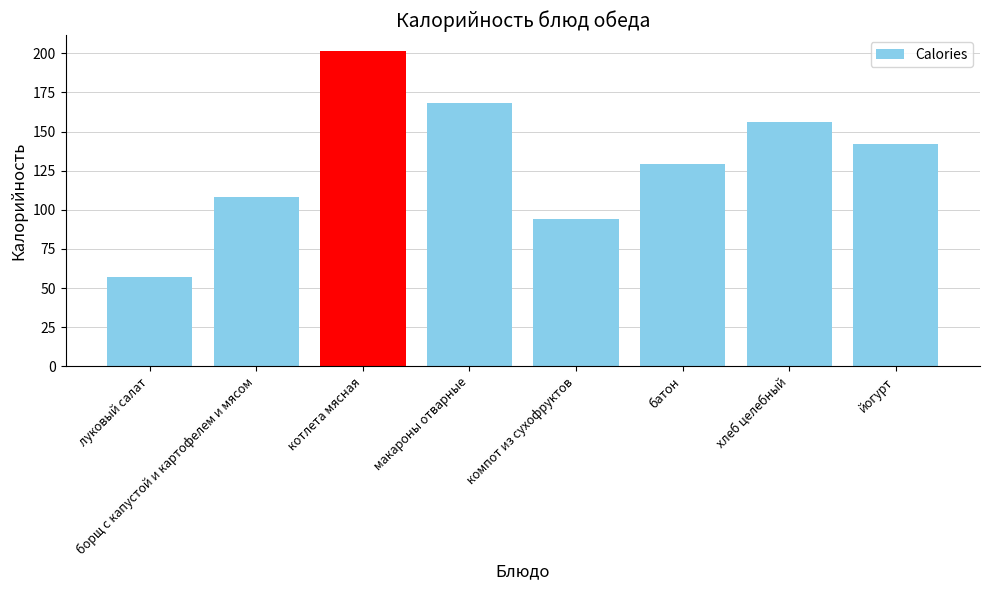

What is the difference between the maximum and second lowest values?

107.4